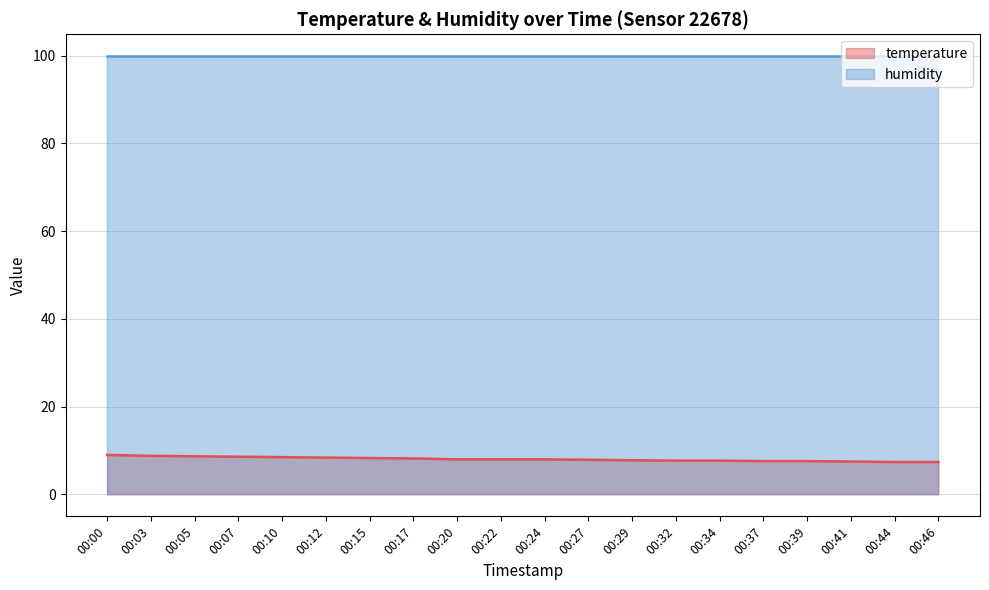

What is the difference between the maximum and minimum values?

1.6